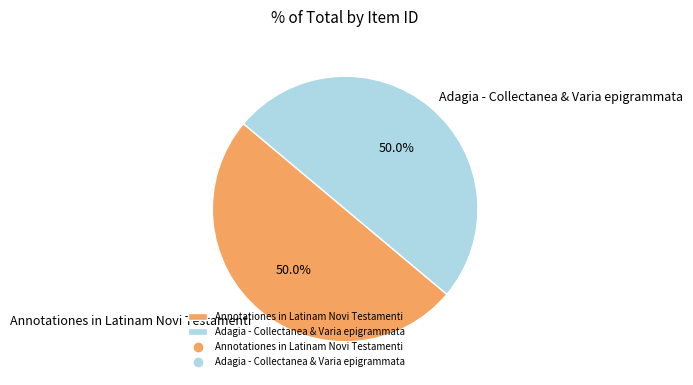

What portion of the pie excludes Annotationes in Latinam Novi Testamenti?

50.0%